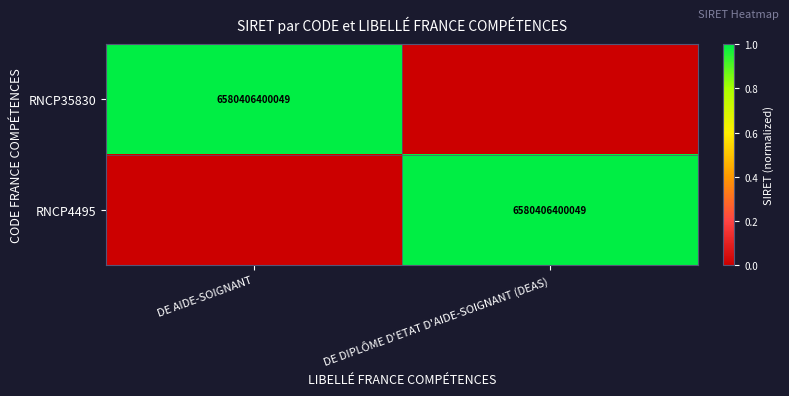

At how many categories does at least one series exceed 0?

2